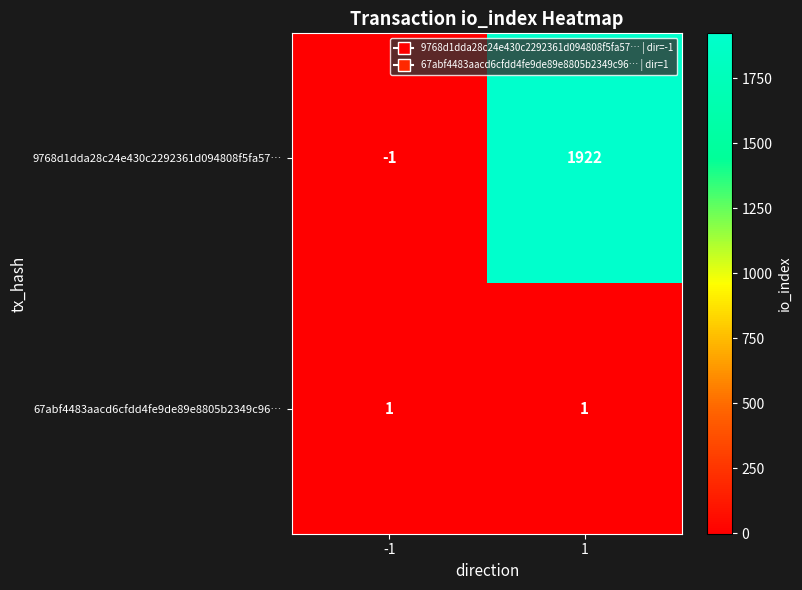

The 67abf4483aacd6cfdd4fe9de89e8805b2349c96… series shows 1 at 1. True or false?

True